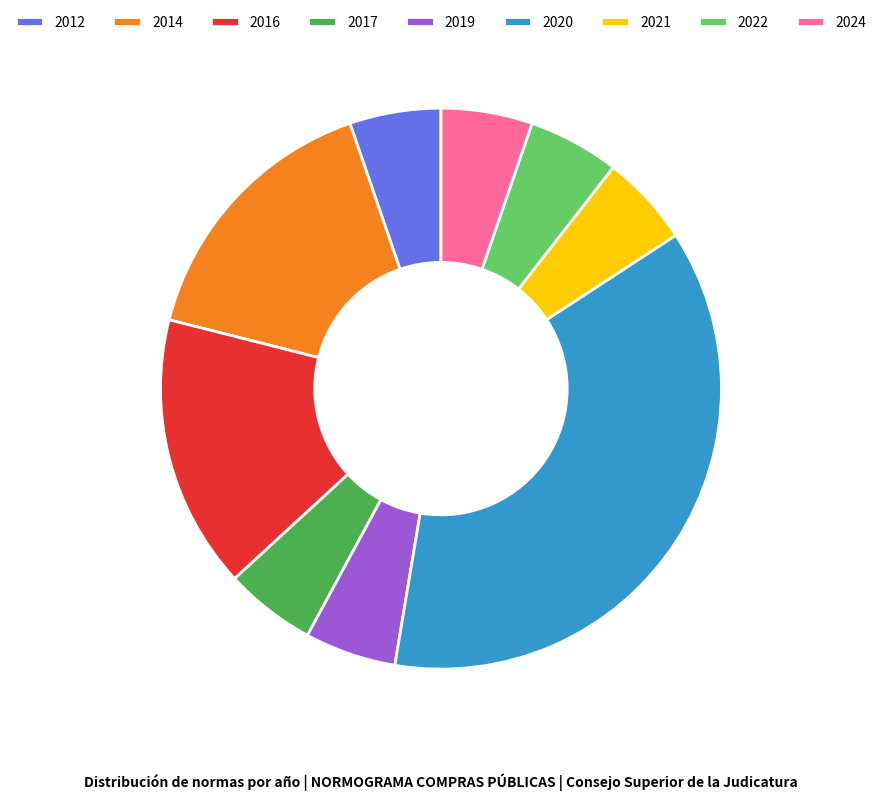

How many slices are in this pie chart?

9